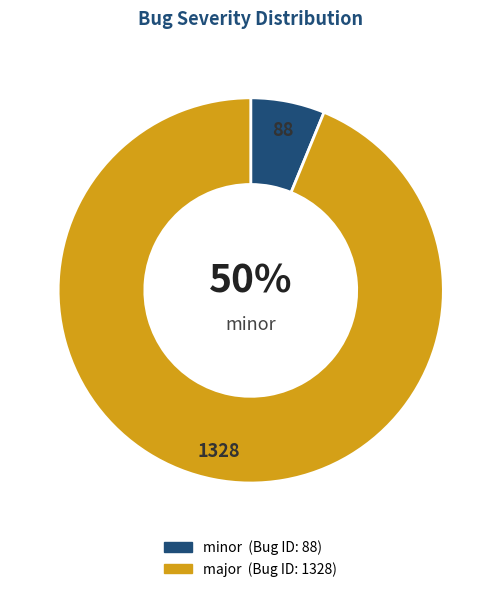

What is the largest slice in the pie chart?

major